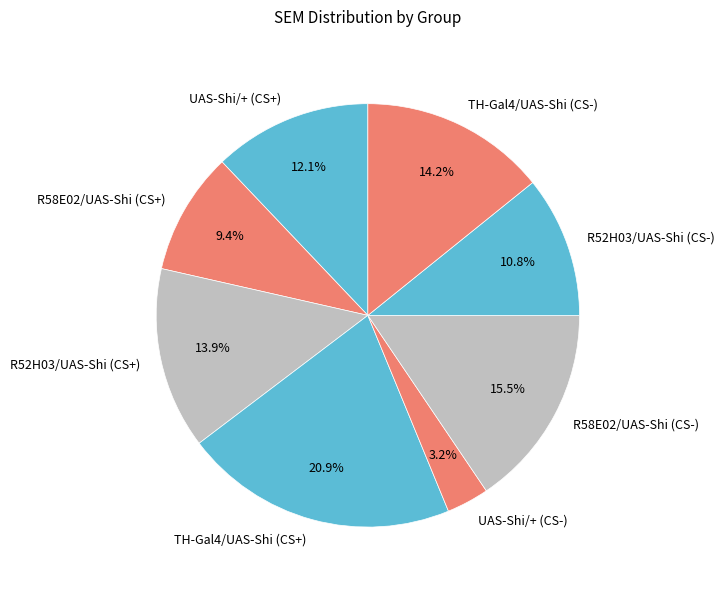

Which slice is the largest?

TH-Gal4/UAS-Shi (CS+)